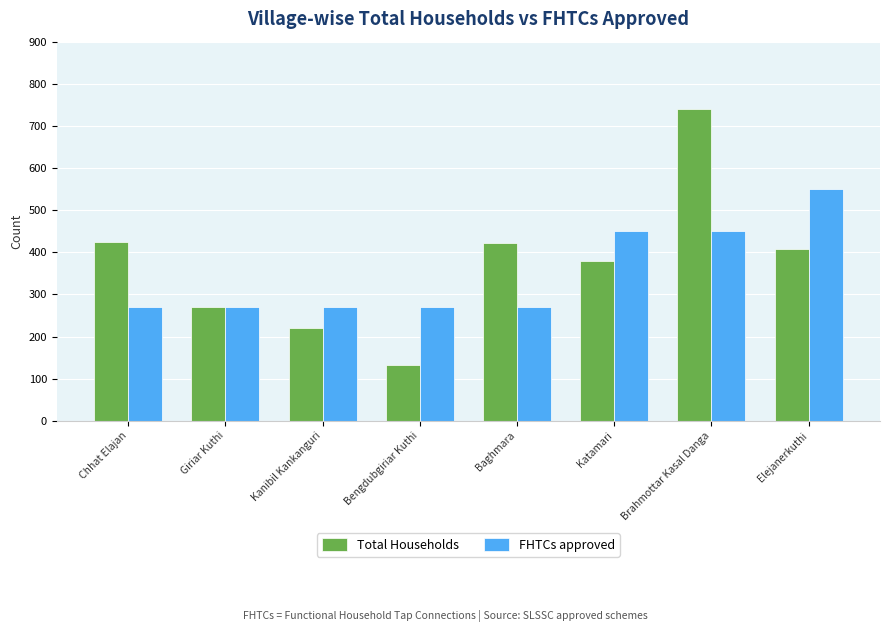

Which series changed the most between Giriar Kuthi and Baghmara?

Total Households